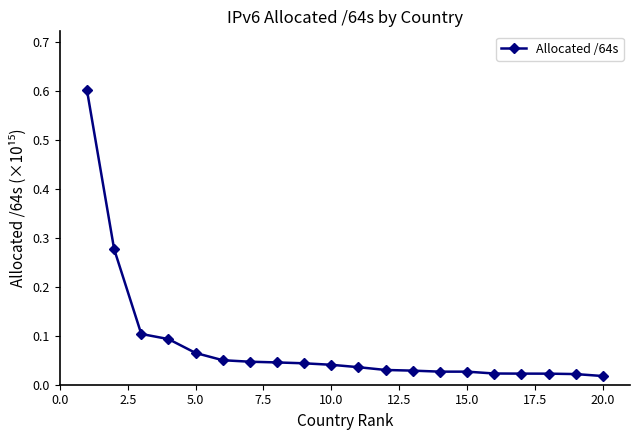

What is the maximum value shown in the chart?

0.6